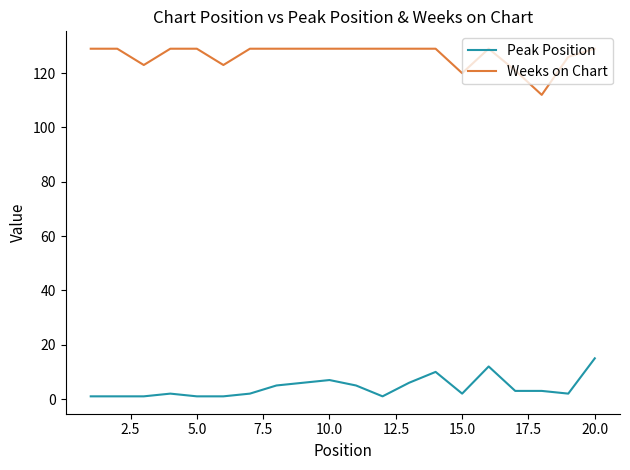

Which series has the largest total across all categories?

Weeks on Chart